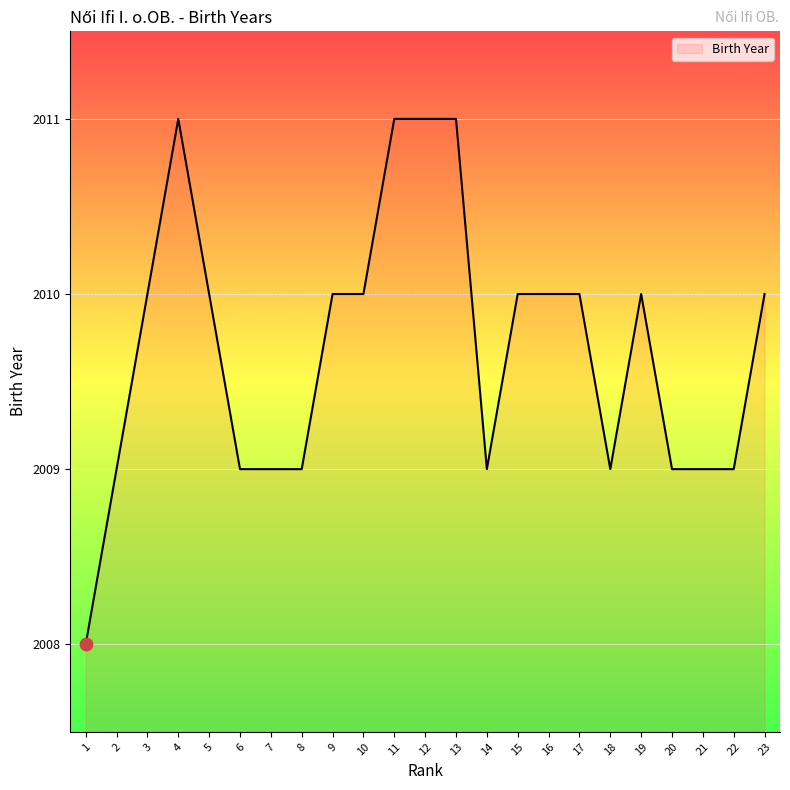

Approximately how many times larger is the value at 8 compared to 14?

1.0